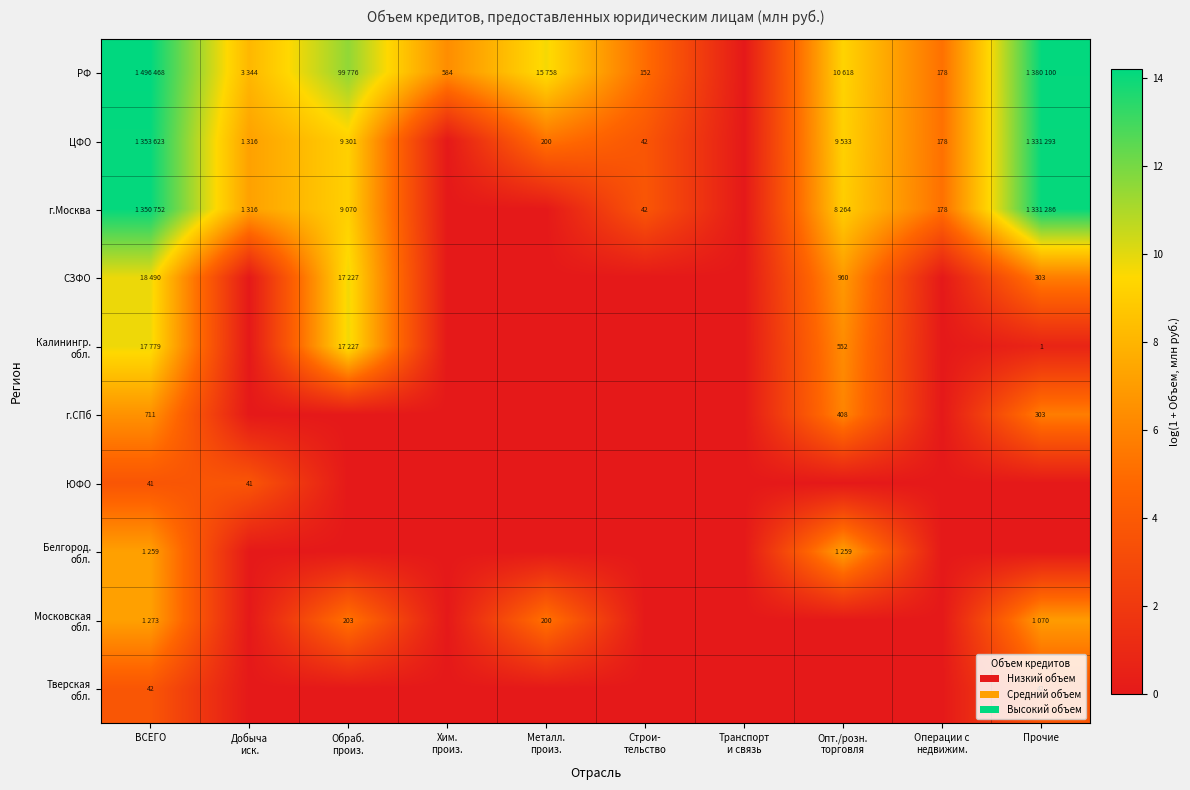

Rank the series at Операции с недвижим. from highest to lowest value.

РФ, ЦФО, г.Москва, СЗФО, Калинингр. обл., г.СПб, ЮФО, Белгород. обл., Московская обл., Тверская обл.